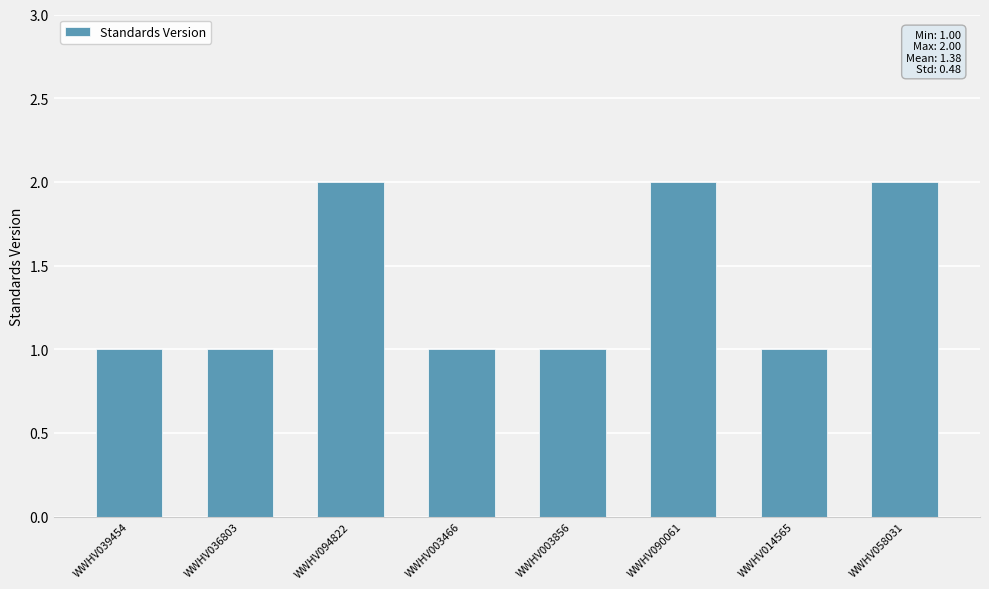

Reading right to left, extract all data points from this chart.

WWHV058031=2	WWHV014565=1	WWHV090061=2	WWHV003856=1	WWHV003466=1	WWHV094822=2	WWHV036803=1	WWHV039454=1